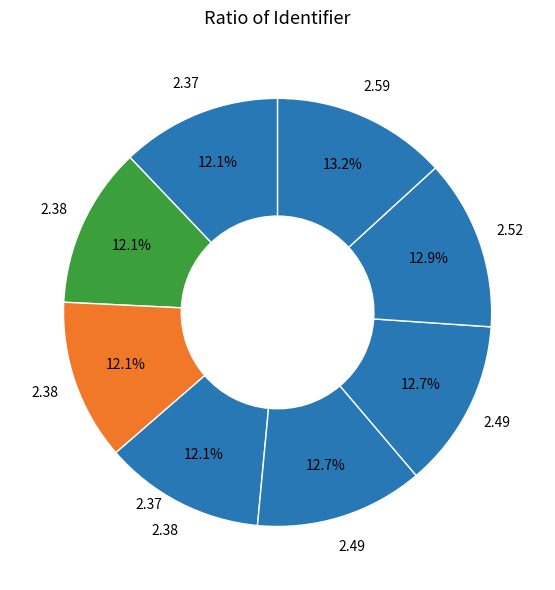

How many segments does this pie chart have?

8